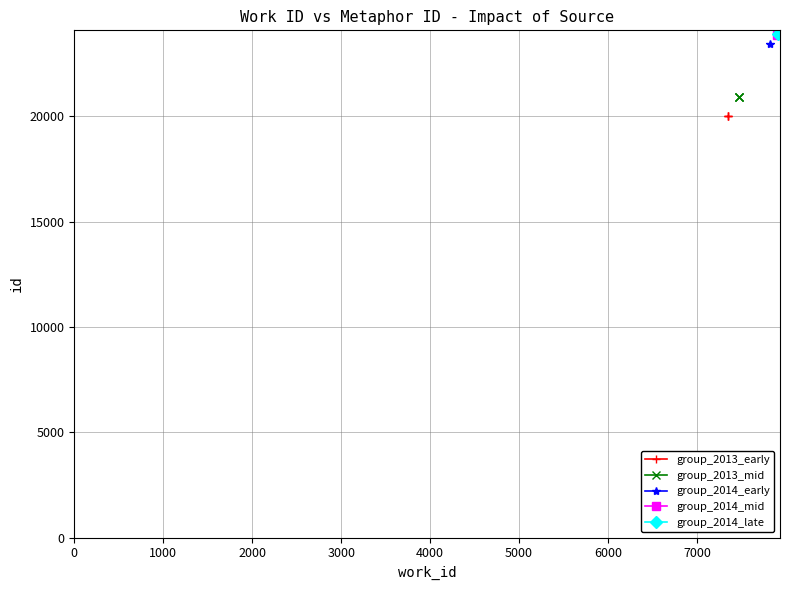

What is the value of the group_2013_early point at the 3rd from the left?

20004